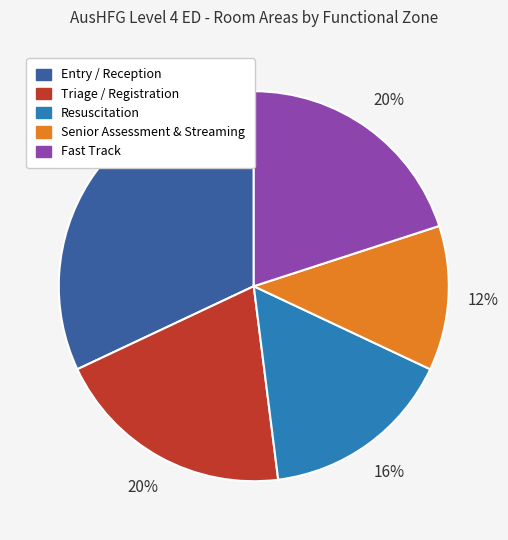

True or false: Fast Track accounts for 20% of the total.

True